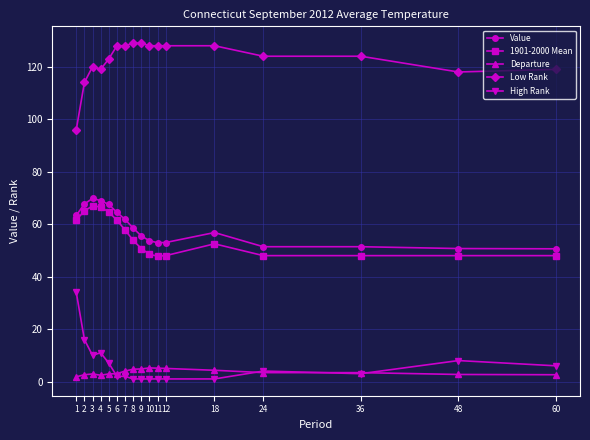

What is the sum of all Low Rank values?

2083.0